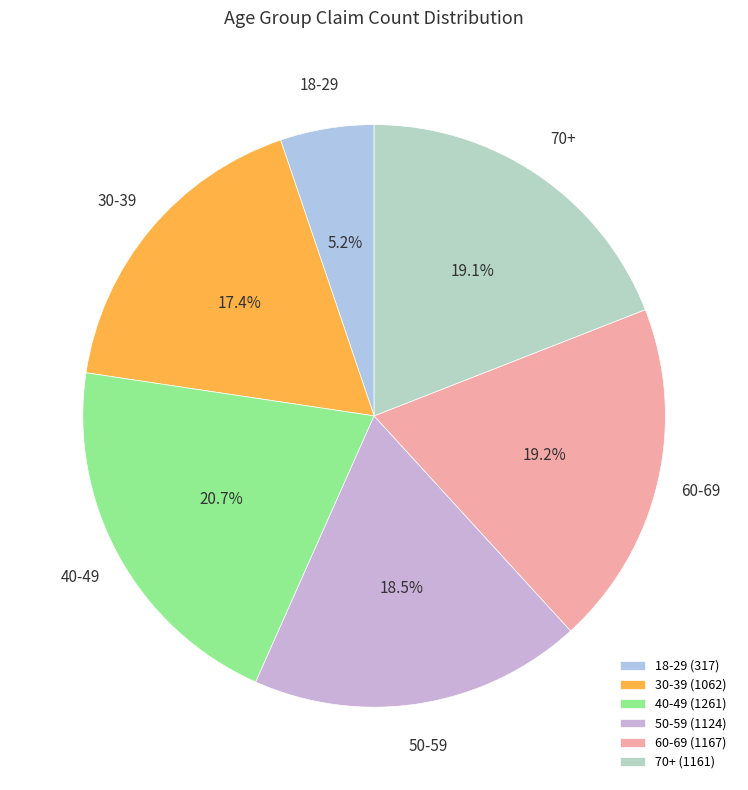

Count the number of slices in the pie.

6